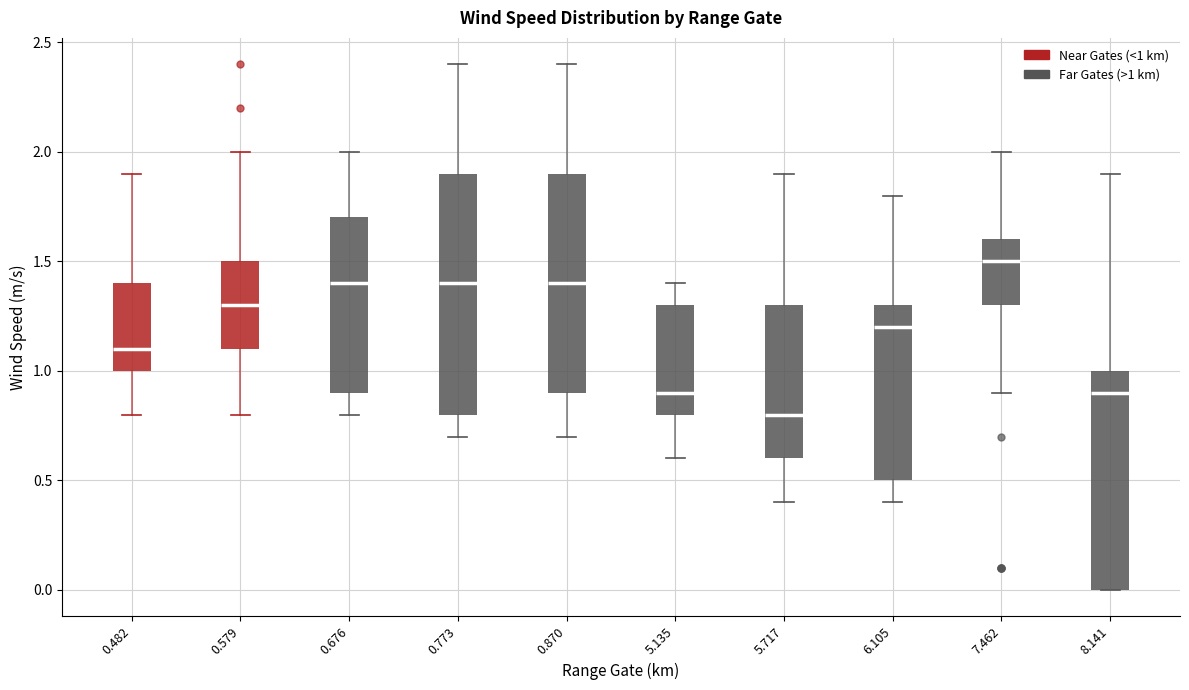

Reading left to right, transcribe this box plot: for each box, give where its median line is, the range the box spans, and where its two whiskers end, as read against the y-axis. The values are not printed on the chart, so give them approximately, as read against the axis.

0.482: median 1.1, box 1.0 to 1.4, whiskers 0.8 to 1.9
0.579: median 1.3, box 1.1 to 1.5, whiskers 0.8 to 2.0
0.676: median 1.4, box 0.9 to 1.7, whiskers 0.8 to 2.0
0.773: median 1.4, box 0.8 to 1.9, whiskers 0.7 to 2.4
0.870: median 1.4, box 0.9 to 1.9, whiskers 0.7 to 2.4
5.135: median 0.9, box 0.8 to 1.3, whiskers 0.6 to 1.4
5.717: median 0.8, box 0.6 to 1.3, whiskers 0.4 to 1.9
6.105: median 1.2, box 0.5 to 1.3, whiskers 0.4 to 1.8
7.462: median 1.5, box 1.3 to 1.6, whiskers 0.9 to 2.0
8.141: median 0.9, box 0.0 to 1.0, whiskers 0.0 to 1.9